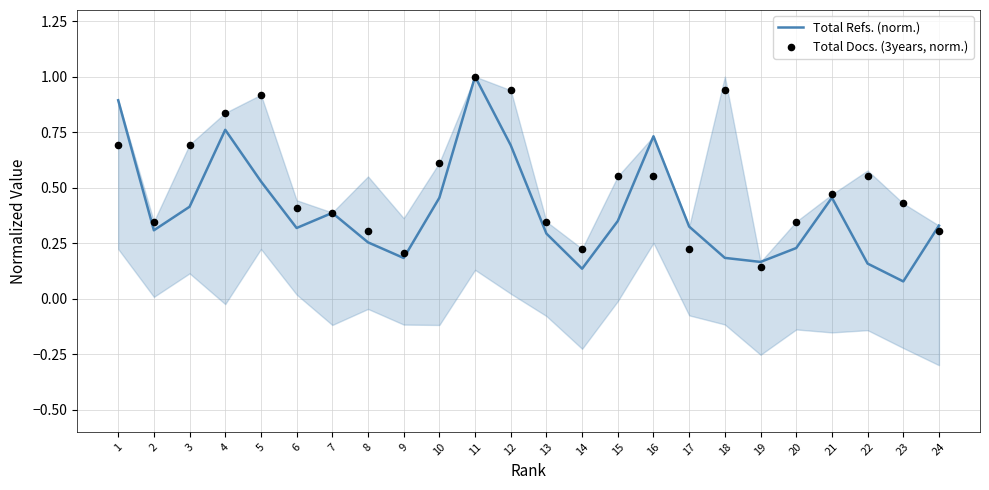

What is the total value across all series at 1?

1.6